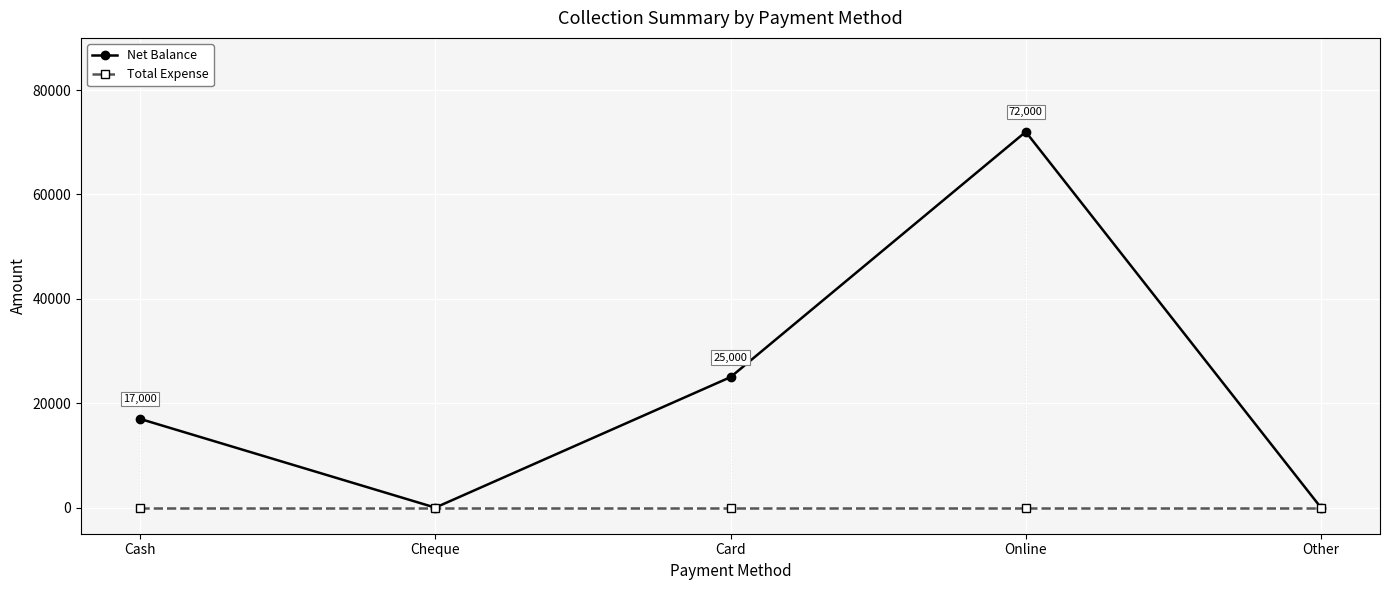

What is the label of the 5th point from the right?

Cash